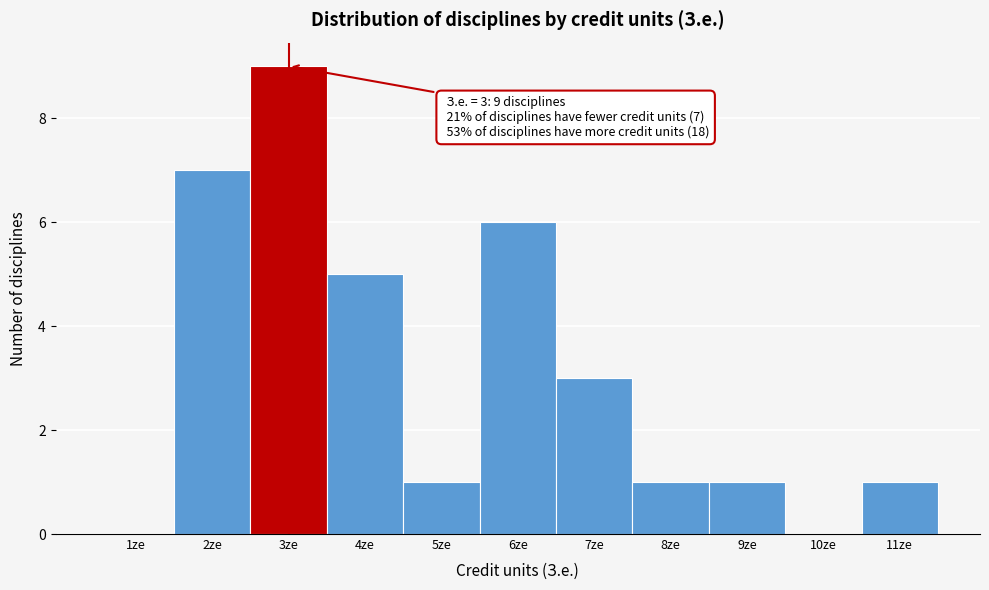

Reading right to left, extract all data points from this chart.

11ze=1	10ze=0	9ze=1	8ze=1	7ze=3	6ze=6	5ze=1	4ze=5	3ze=9	2ze=7	1ze=0